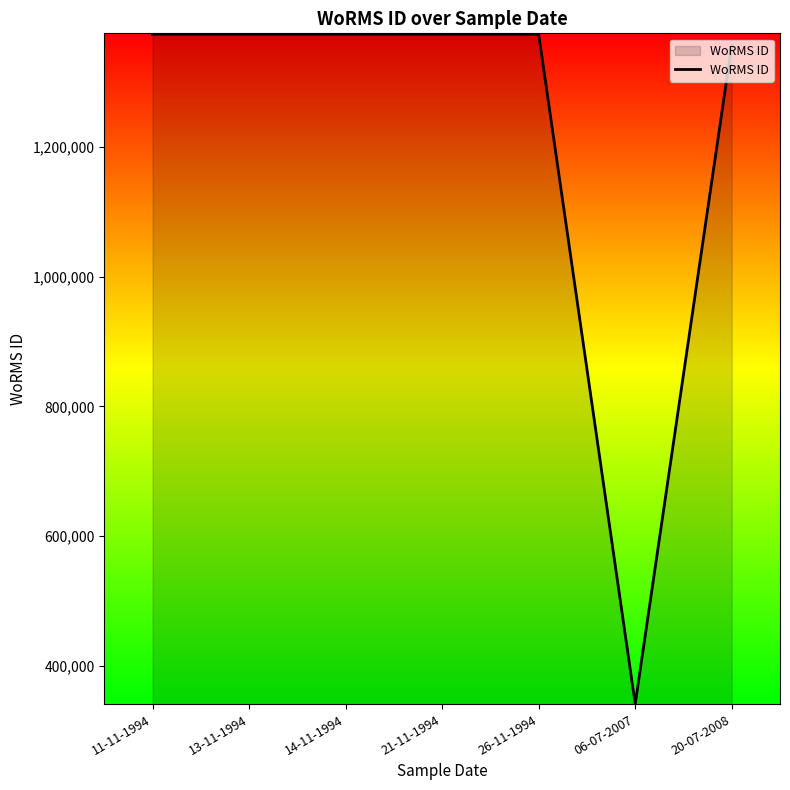

What position from the right is 21-11-1994?

4